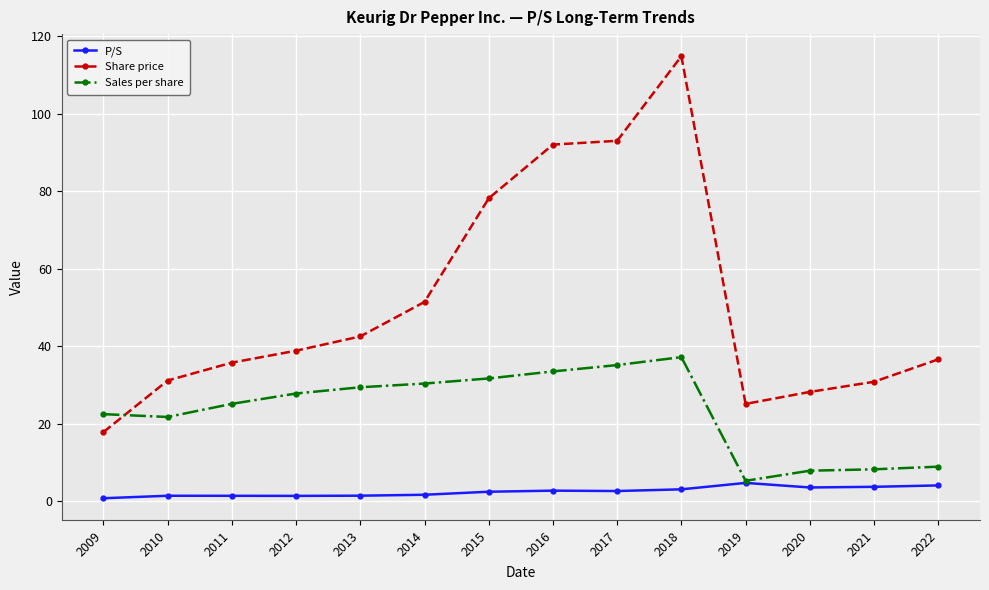

What are all the series names shown in the legend?

P/S, Share price, Sales per share